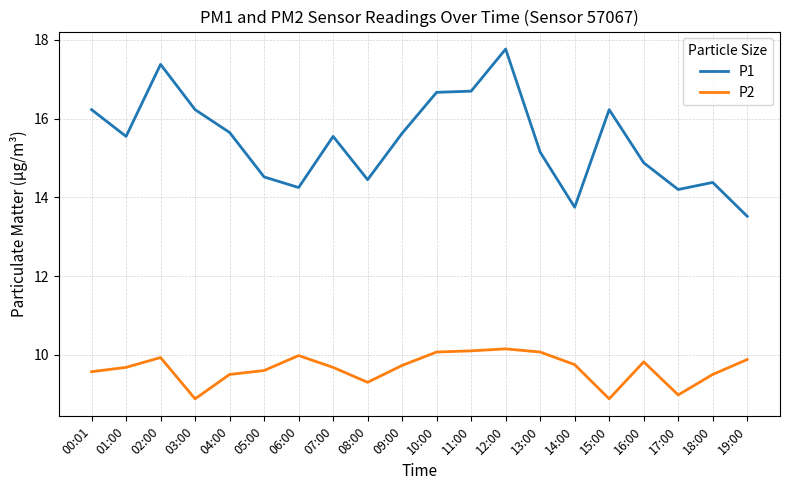

What position from the left is 18:00?

19